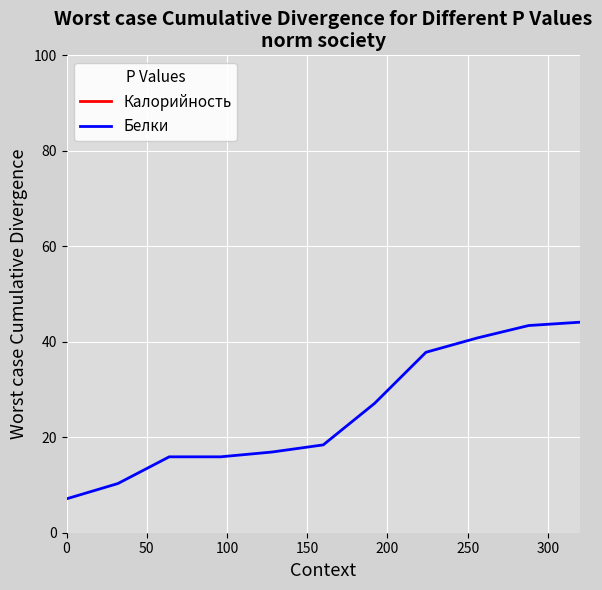

Does the chart display data point markers on the line(s)?

No